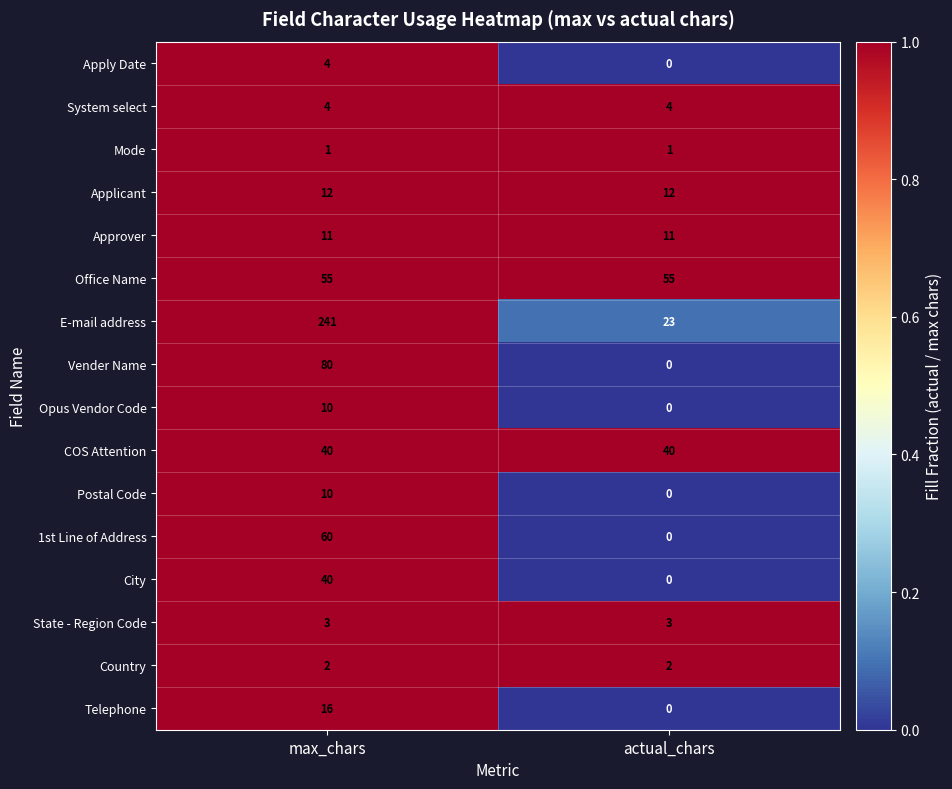

Read the Opus Vendor Code value at max_chars, to the nearest 5.

10